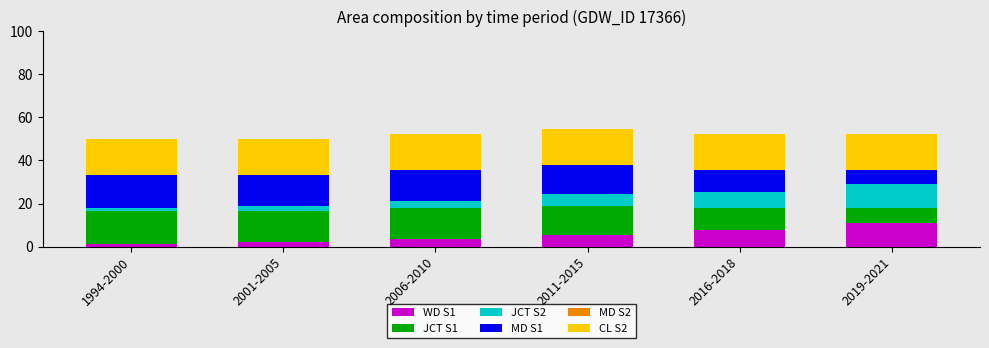

What is the maximum value for WD S1?

11.1